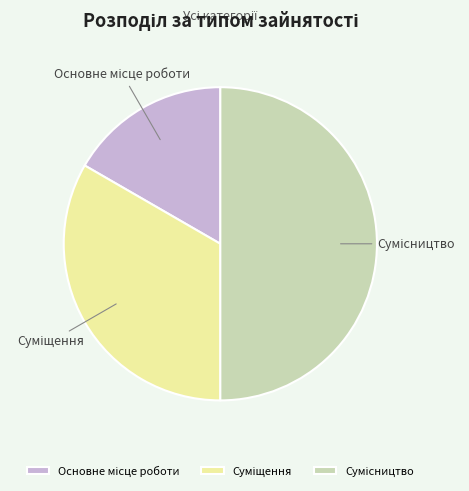

Rank the categories by value from lowest to highest.

Основне місце роботи, Суміщення, Сумісництво